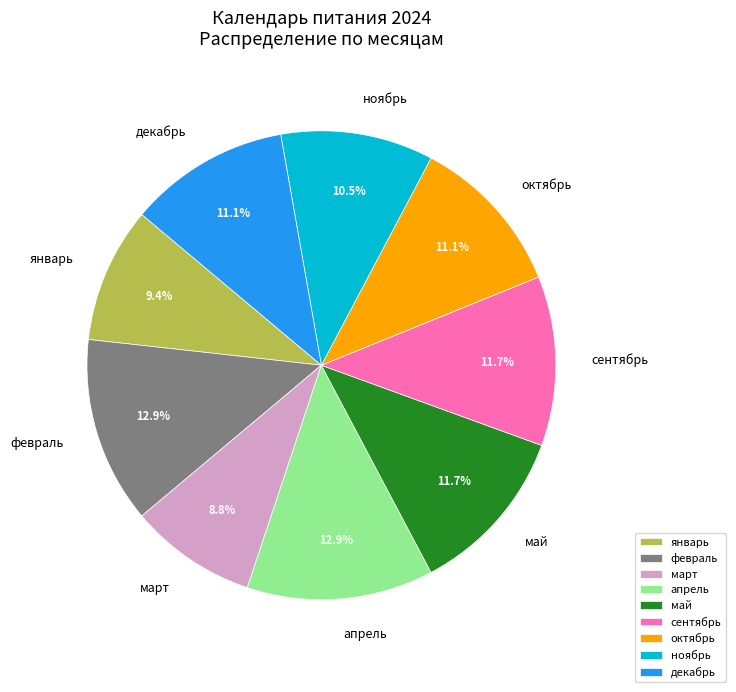

Between декабрь and май, which is larger?

май